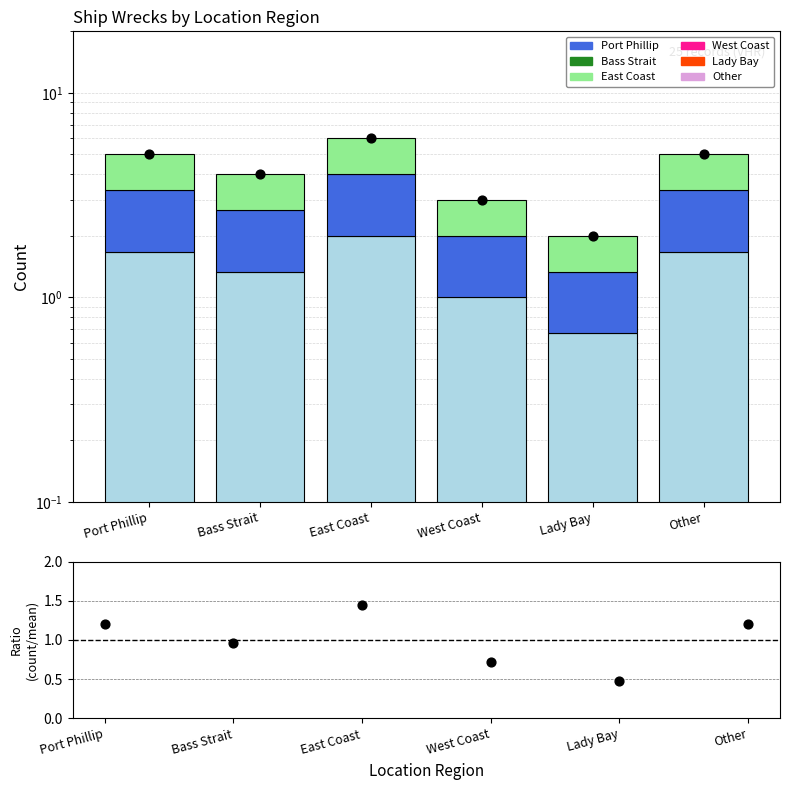

Which series has the largest total across all categories?

Ship Count